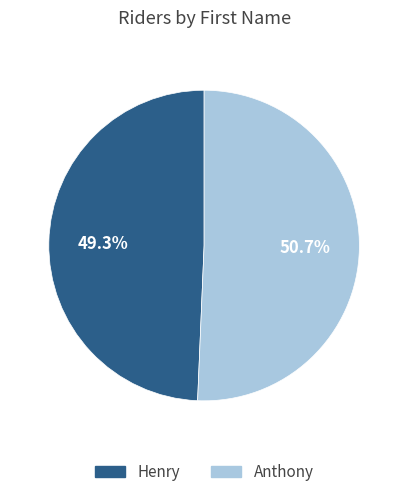

To the nearest percent, what portion does Anthony represent?

51%